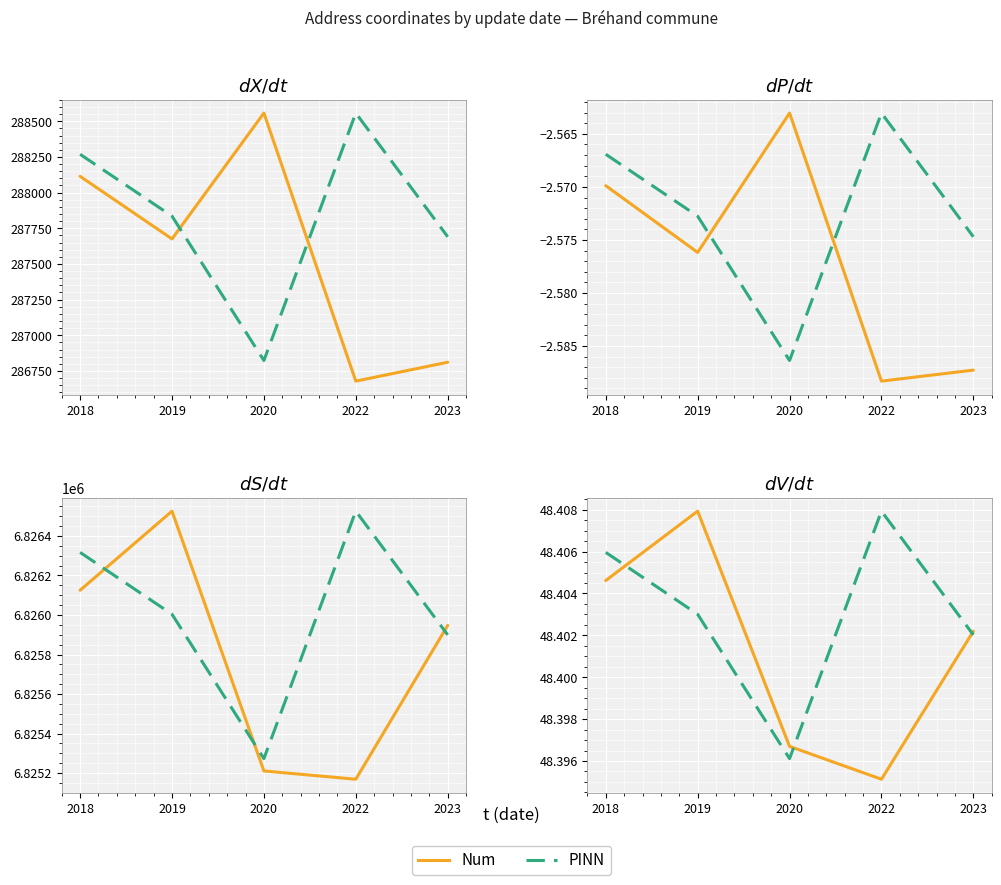

How many intersections are there between Num and PINN?

3